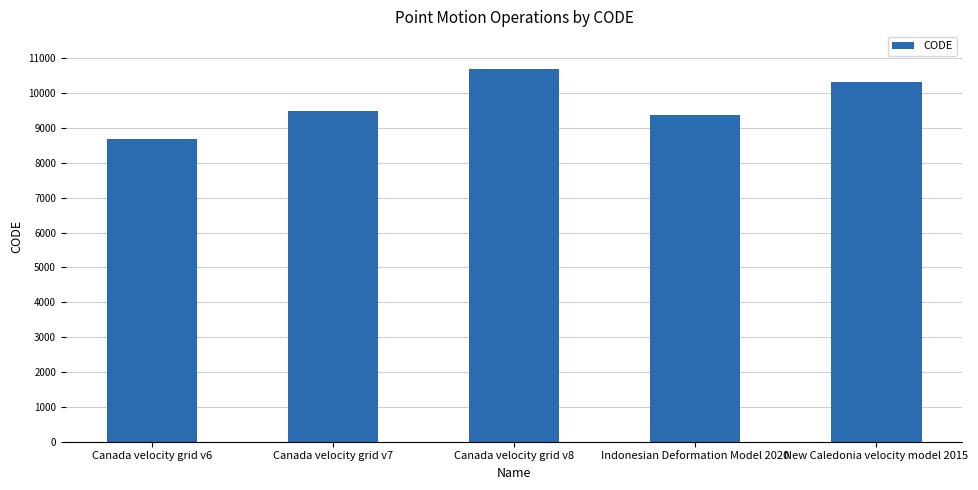

List the labels in order of value, smallest first.

Canada velocity grid v6, Indonesian Deformation Model 2020, Canada velocity grid v7, New Caledonia velocity model 2015, Canada velocity grid v8